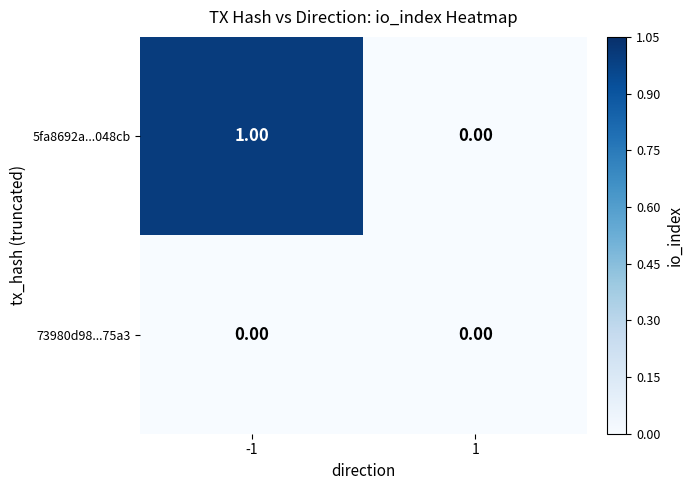

Rank the series by their maximum value, from lowest to highest.

73980d98...75a3, 5fa8692a...048cb